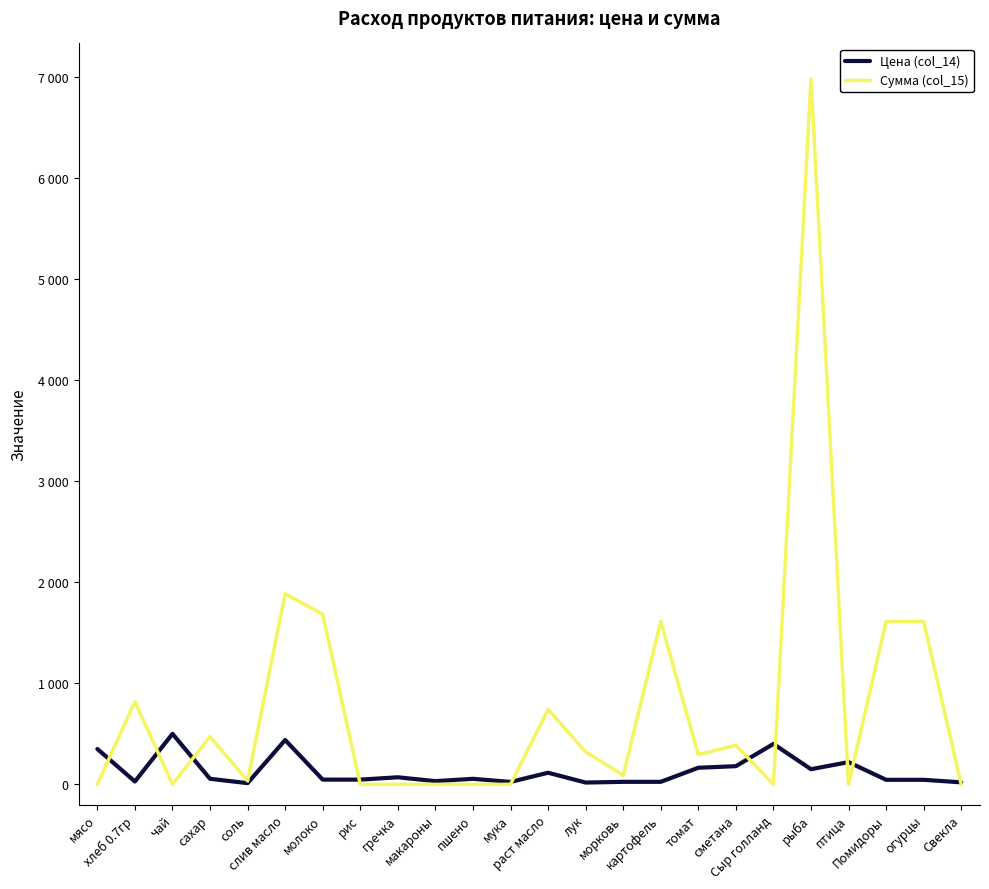

Rank the series at Сыр голланд from highest to lowest value.

Цена (col_14), Сумма (col_15)